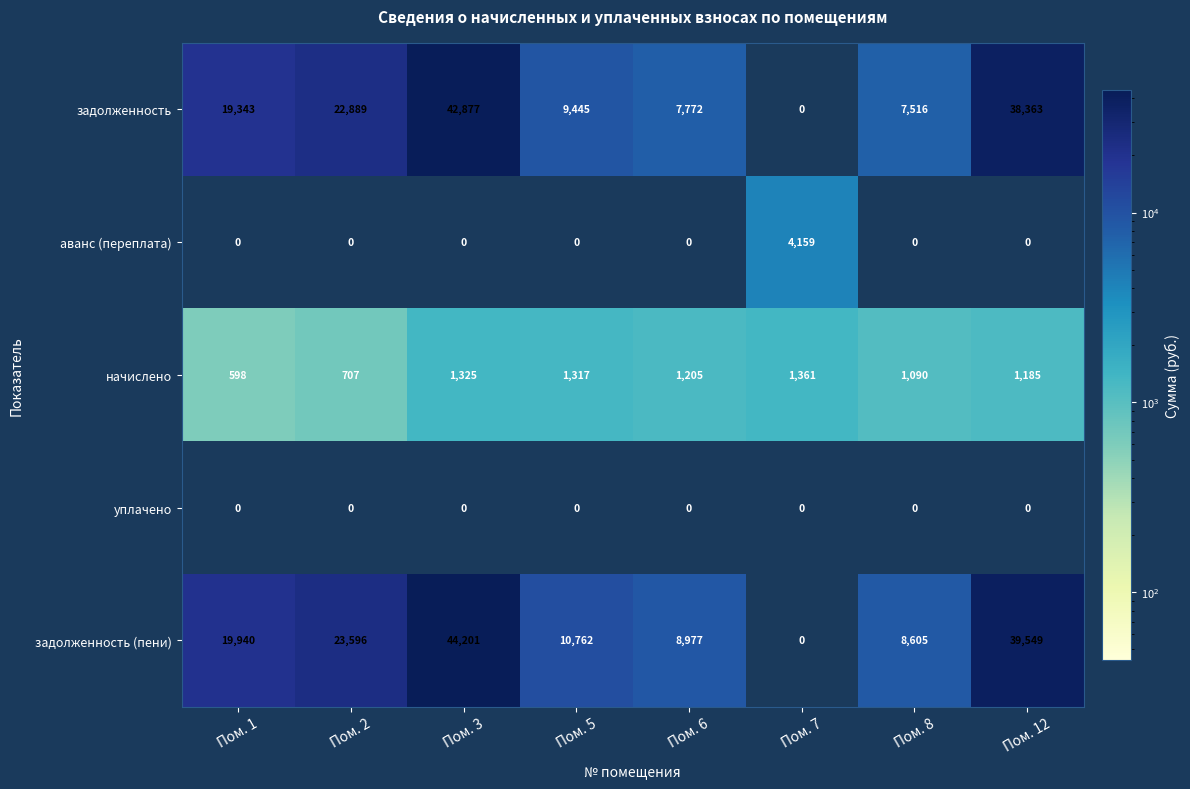

Read the задолженность value at Пом. 1, to the nearest 10.

19340